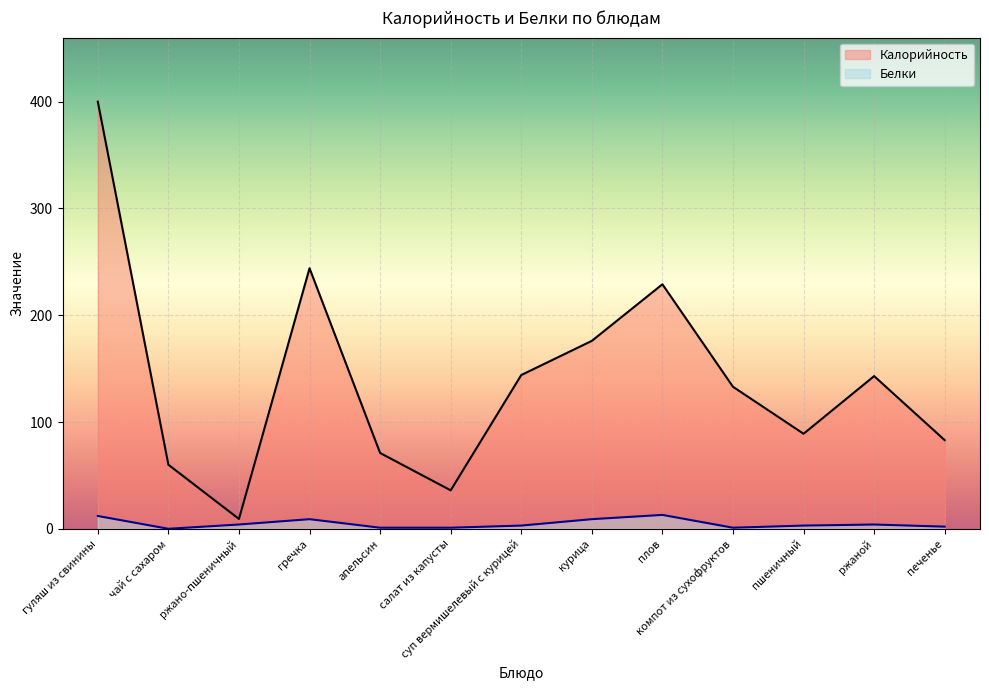

What are all the series names shown in the legend?

Калорийность, Белки